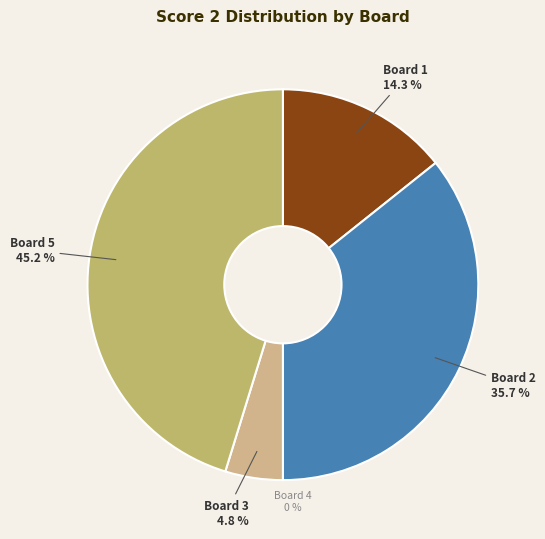

Which slice is the smallest?

Board 4